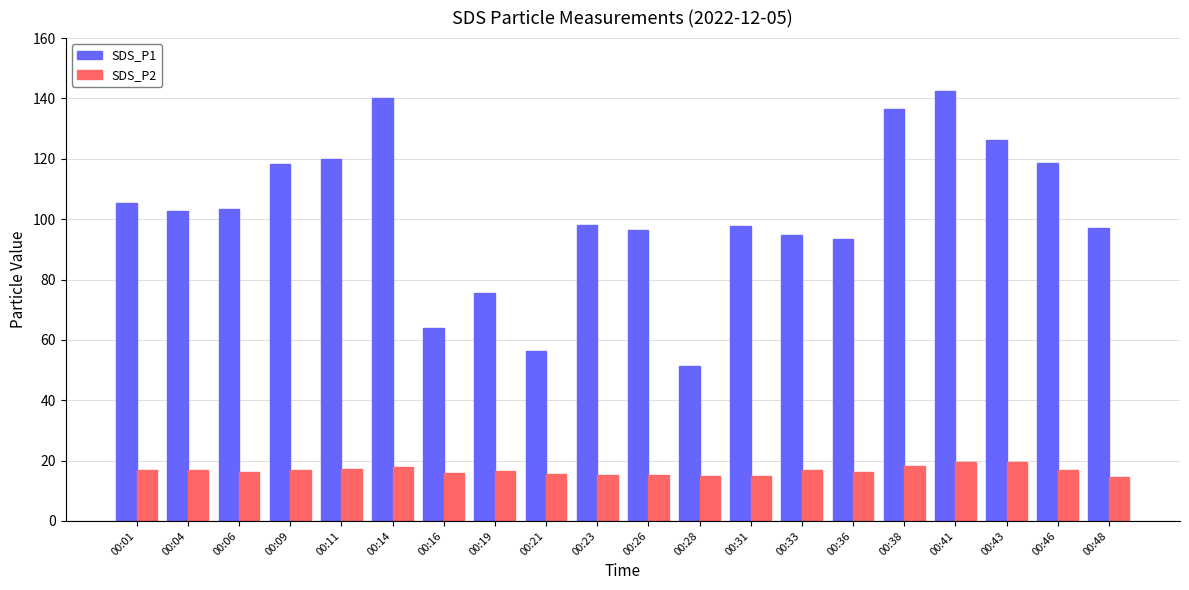

Between 00:06 and 00:41, which series saw the biggest shift?

SDS_P1